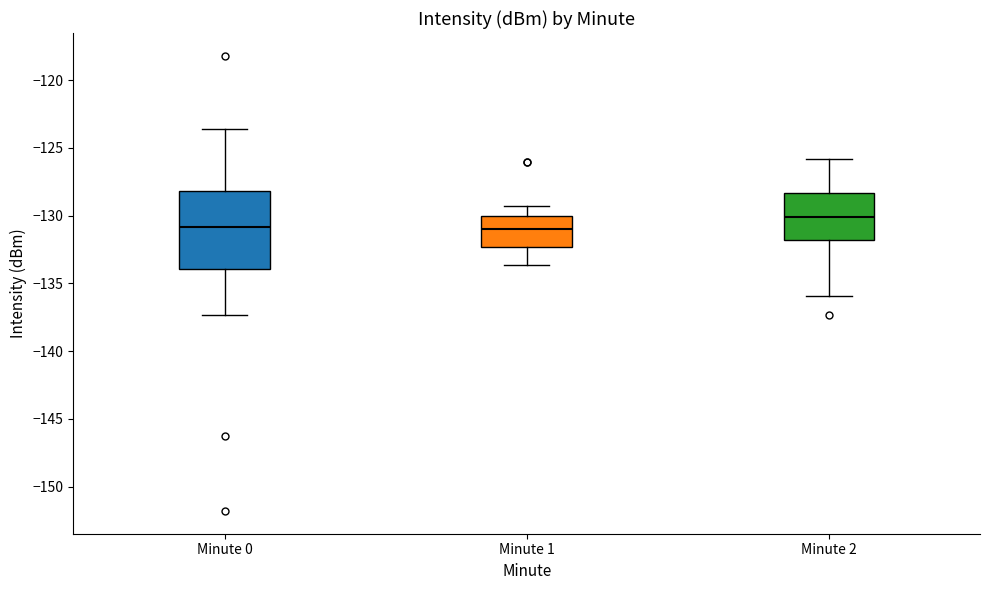

Reading left to right, read every box against the y-axis: the position of its median line, the range the box covers, and the ends of its whiskers. The values are not printed on the chart, so give them approximately, as read against the axis.

Minute 0: median -131.0, box -134.0 to -128.0, whiskers -137.5 to -123.5
Minute 1: median -131.0, box -132.5 to -130.0, whiskers -133.5 to -129.5
Minute 2: median -130.0, box -132.0 to -128.5, whiskers -136.0 to -126.0